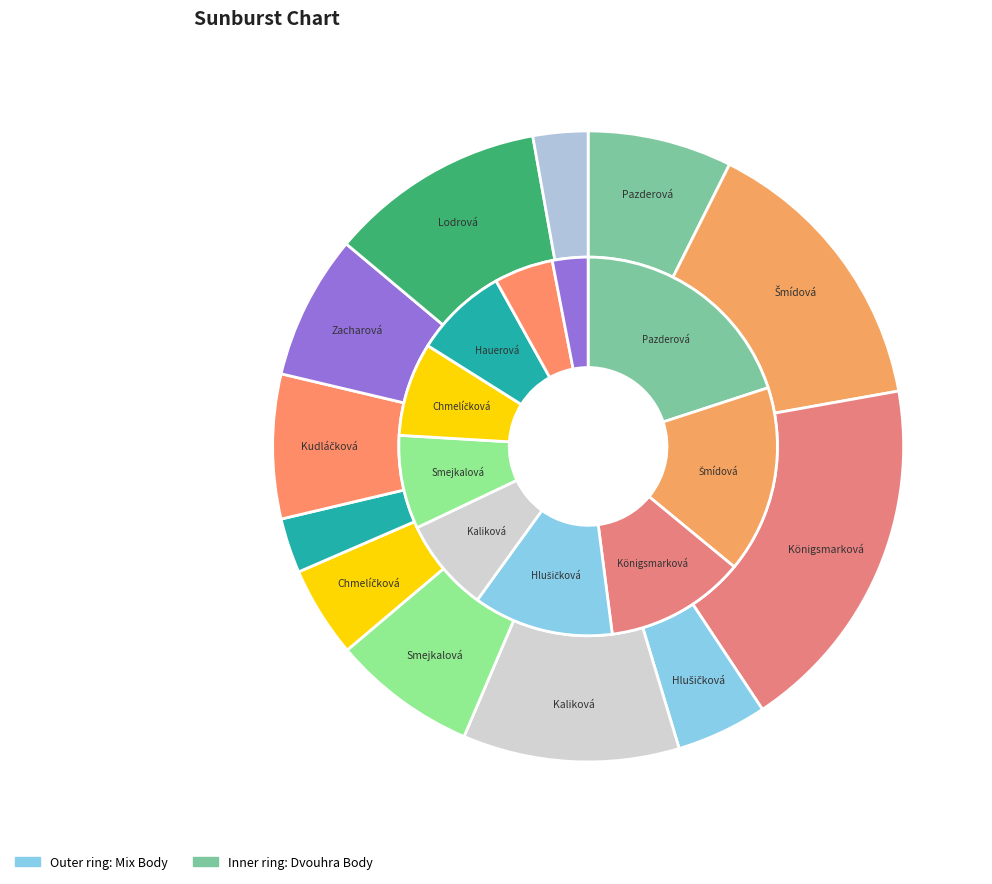

Combined, do Lodrová Nikol and Šmídová Martina account for over 50%?

No